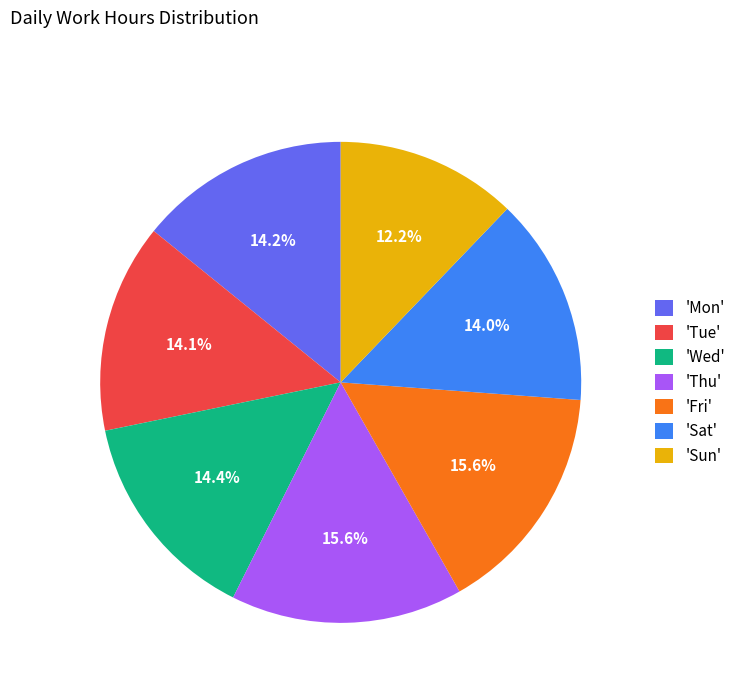

To the nearest percent, what is the average slice percentage?

14%